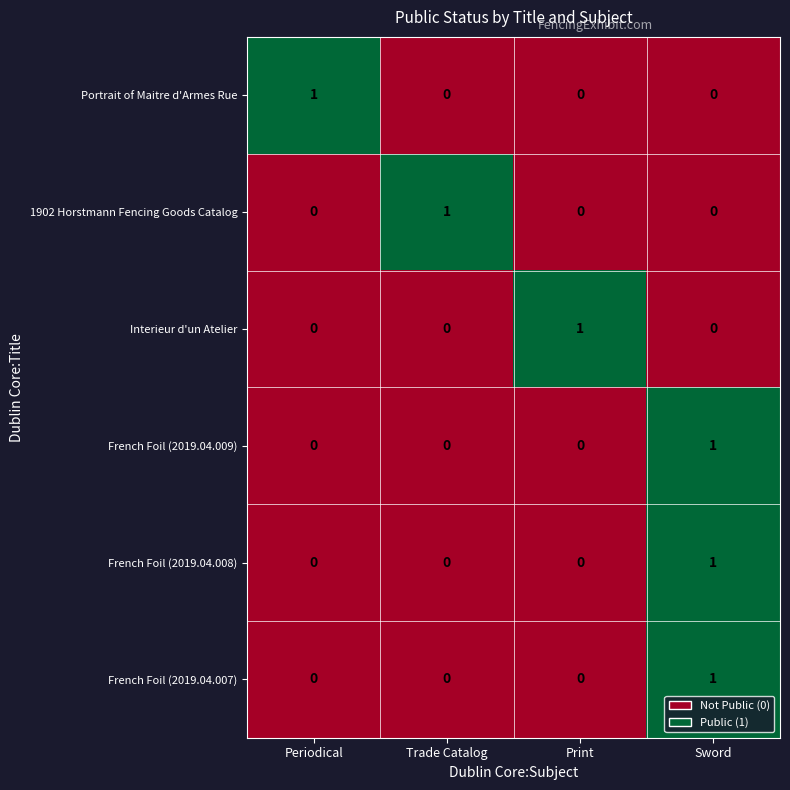

Is it true that French Foil (2019.04.008) equals -1 at Trade Catalog?

False